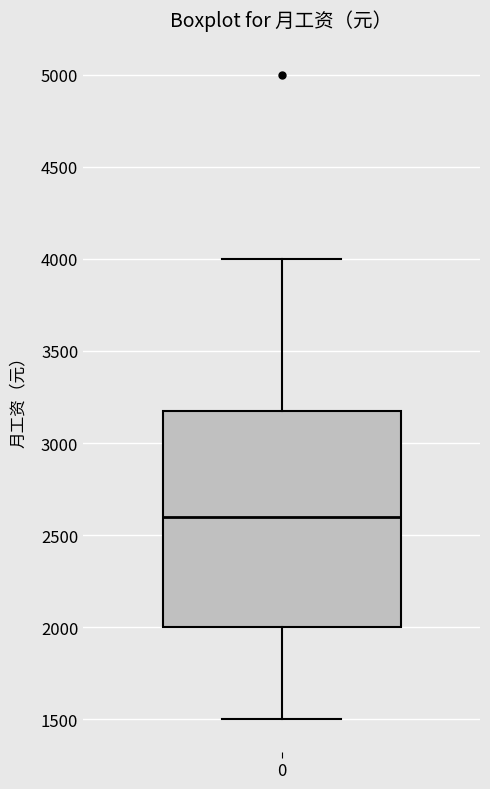

Transcribe this box plot: give where the median line is, the range the box spans, and where the two whiskers end, as read against the y-axis. The values are not printed on the chart, so give them approximately, as read against the axis.

median 2600, box 2000 to 3200, whiskers 1500 to 4000